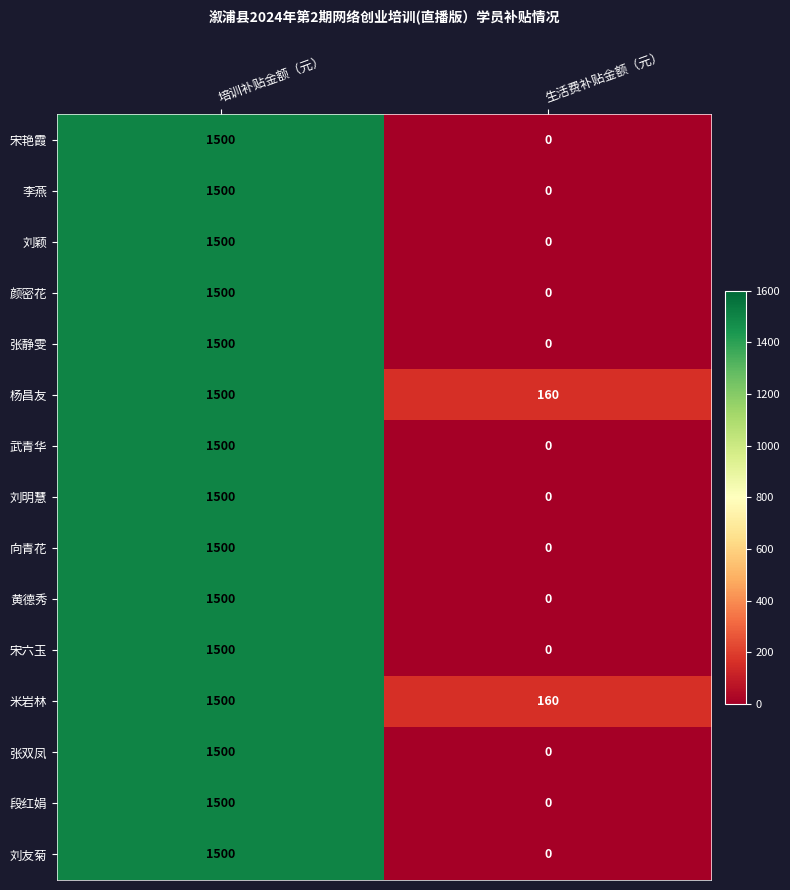

Rank the categories by 刘明慧 value from lowest to highest.

生活费补贴金额（元）, 培训补贴金额（元）